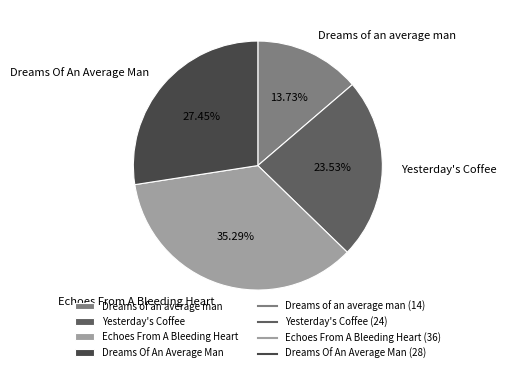

Rank the categories by value from lowest to highest.

Dreams of an average man, Yesterday's Coffee, Dreams Of An Average Man, Echoes From A Bleeding Heart